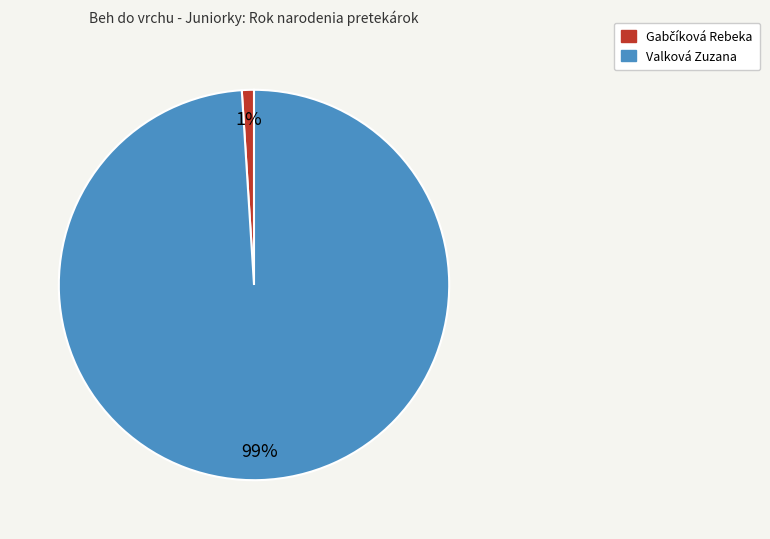

What is the largest slice in the pie chart?

Valková Zuzana